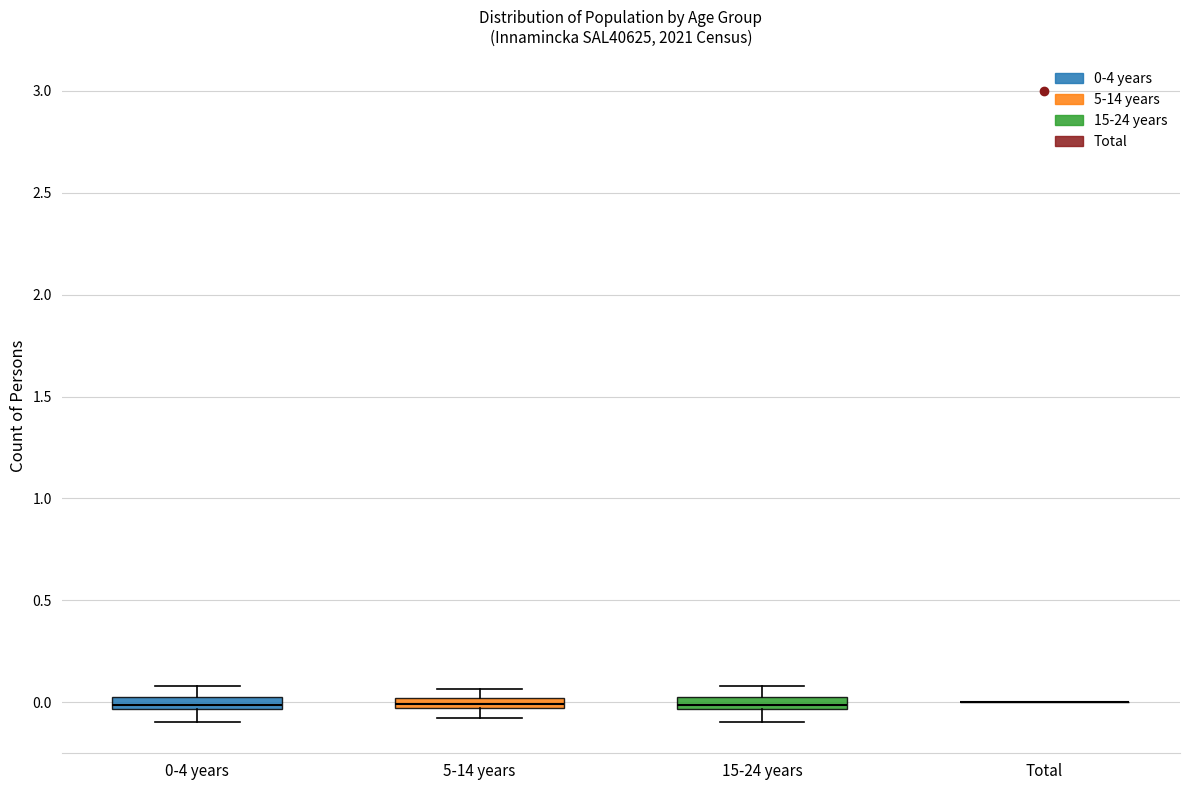

Where does the median line of the box for 15-24 years sit on the y-axis? The values are not printed on the chart, so give them approximately, as read against the axis.

0.00